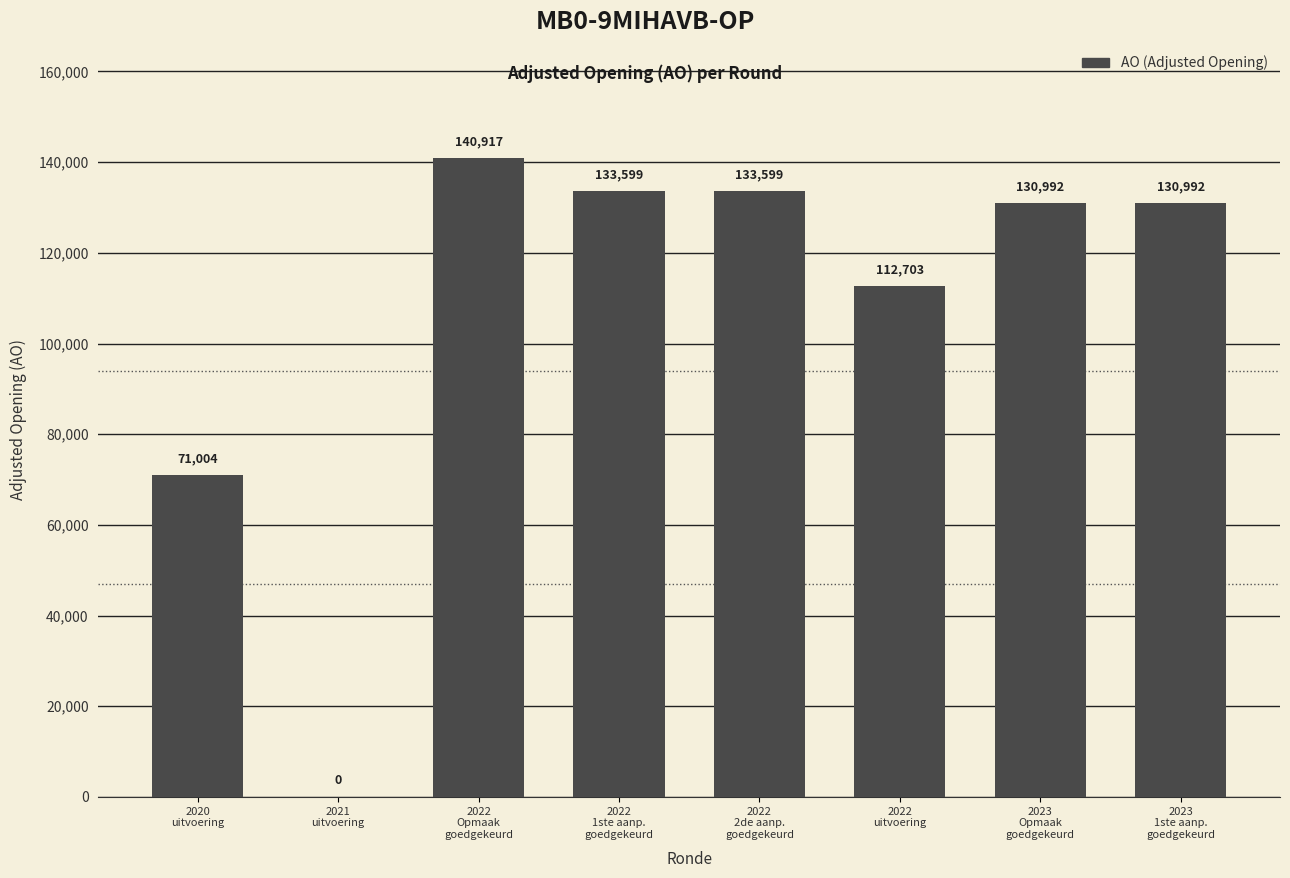

The chart shows a value of 0 at 2021
uitvoering. True or false?

True